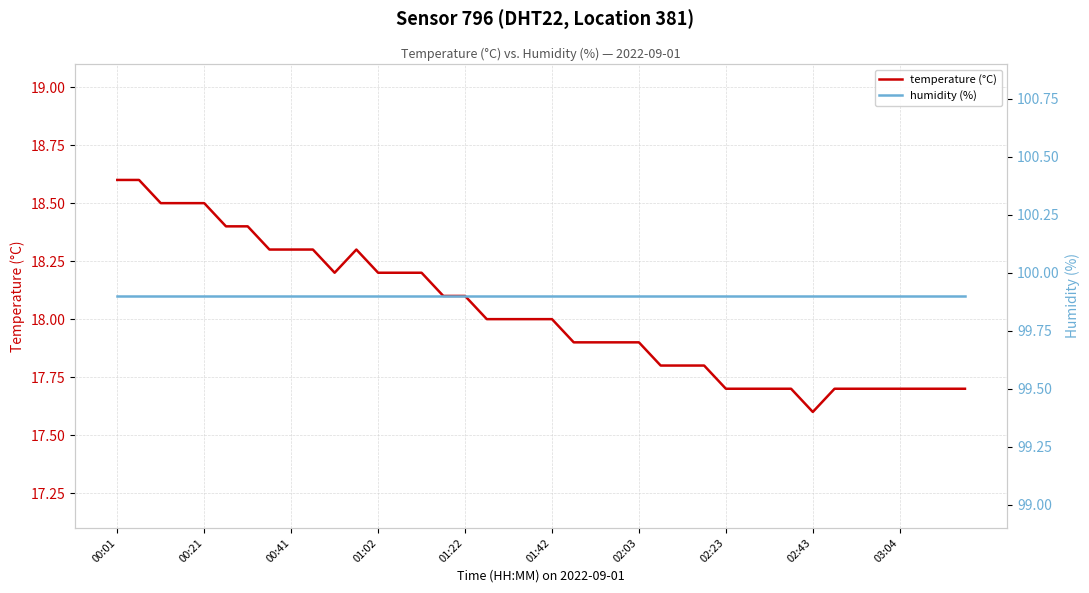

Reading left to right, what are all the values shown in this chart?

temperature (°C): 18.6	18.6	18.5	18.5	18.5	18.4	18.4	18.3	18.3	18.3	18.2	18.3	18.2	18.2	18.2	18.1	18.1	18.0	18.0	18.0	18.0	17.9	17.9	17.9	17.9	17.8	17.8	17.8	17.7	17.7	17.7	17.7	17.6	17.7	17.7	17.7	17.7	17.7	17.7	17.7
humidity (%): 99.9	99.9	99.9	99.9	99.9	99.9	99.9	99.9	99.9	99.9	99.9	99.9	99.9	99.9	99.9	99.9	99.9	99.9	99.9	99.9	99.9	99.9	99.9	99.9	99.9	99.9	99.9	99.9	99.9	99.9	99.9	99.9	99.9	99.9	99.9	99.9	99.9	99.9	99.9	99.9